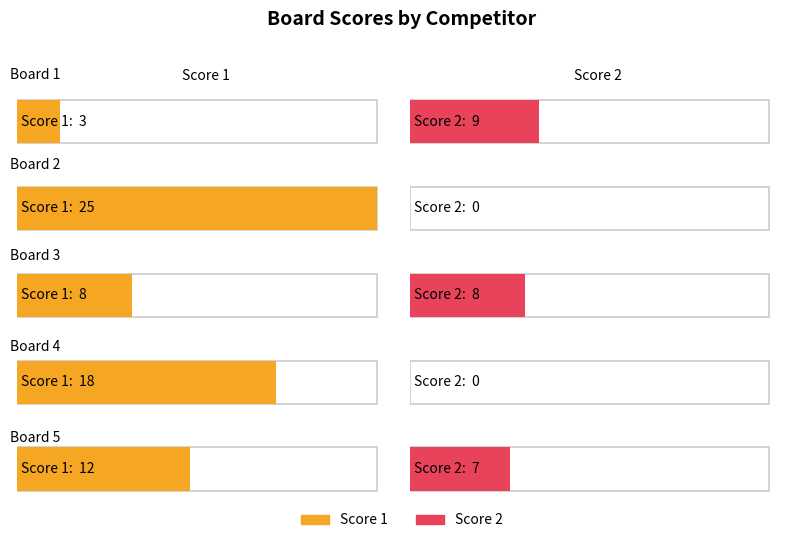

Rank the series at Board 2 from lowest to highest value.

Score 2, Score 1